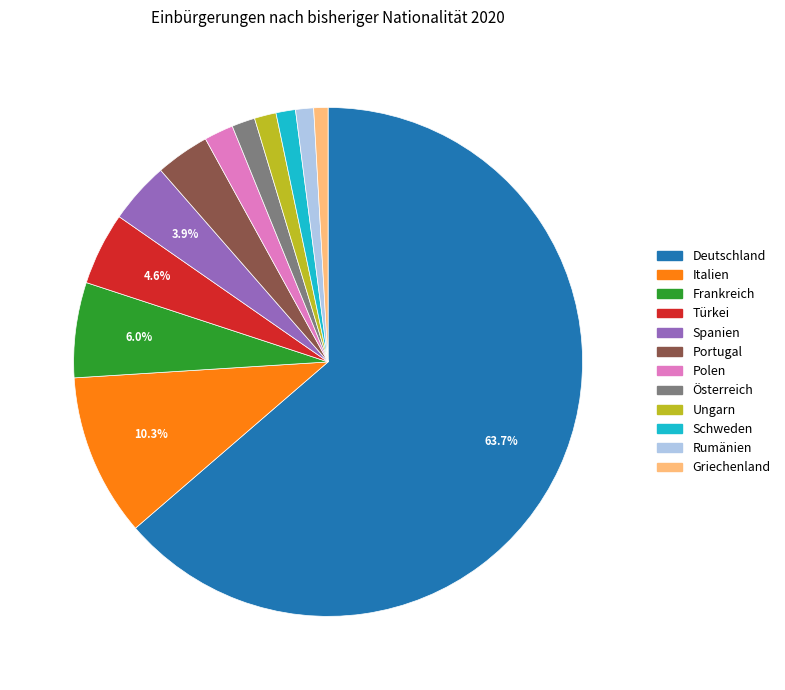

What is the majority slice?

Deutschland